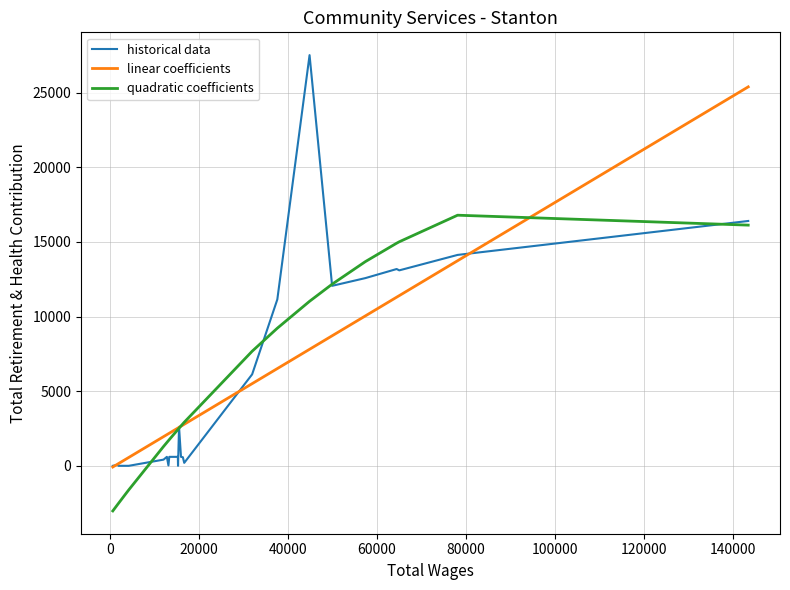

What is the average value of the historical data series?

4818.4